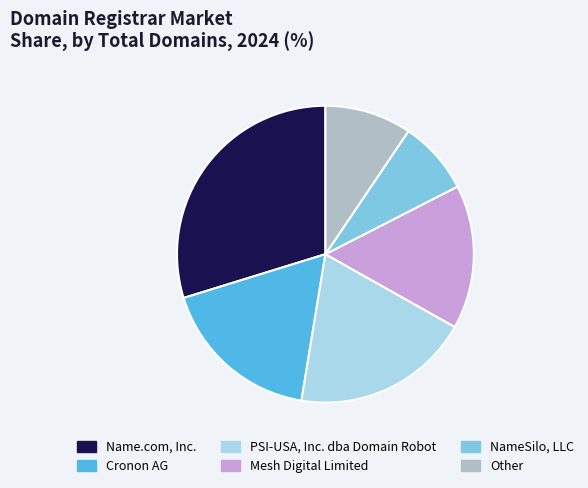

True or false: NameSilo, LLC accounts for 8% of the total.

True